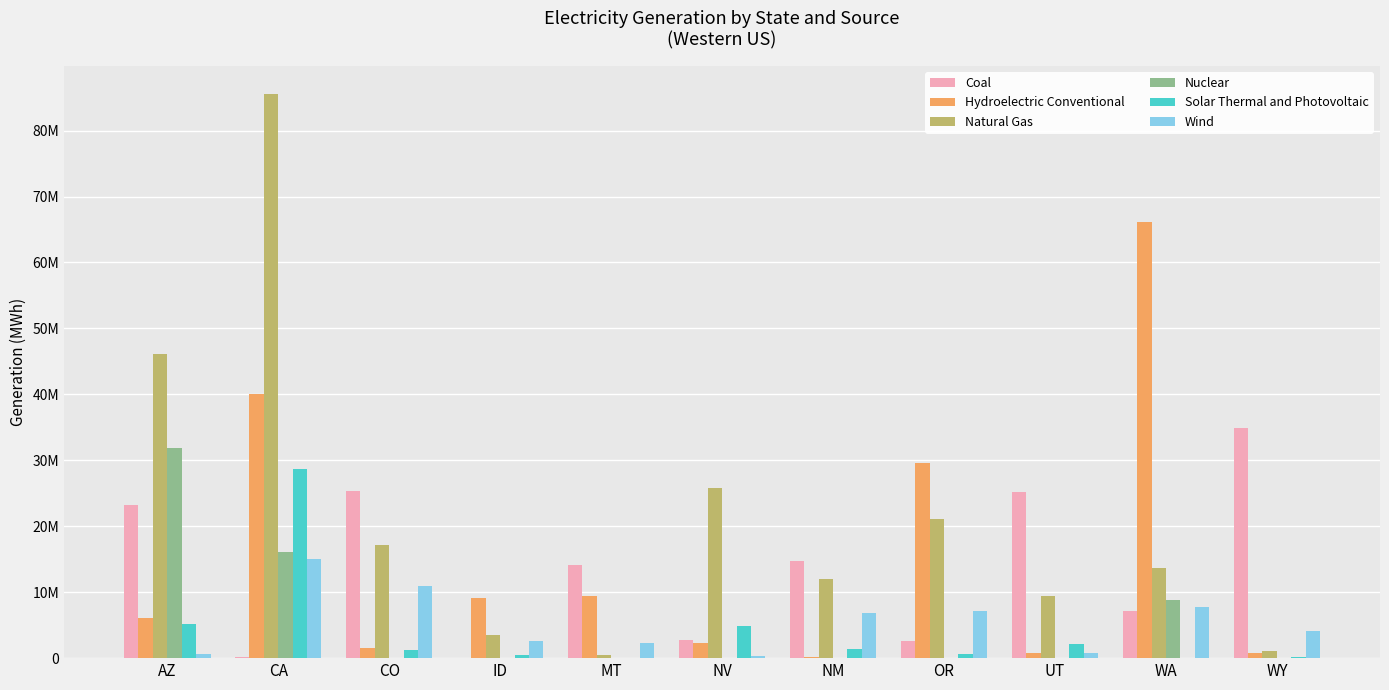

Are the bars grouped side by side (vs. stacked)?

Yes